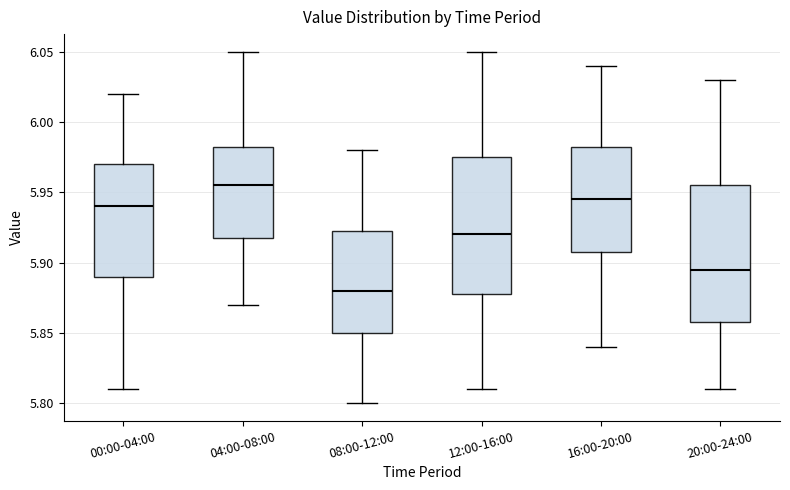

Reading left to right, transcribe this box plot: for each box, give where its median line is, the range the box spans, and where its two whiskers end, as read against the y-axis. The values are not printed on the chart, so give them approximately, as read against the axis.

00:00-04:00: median 5.940, box 5.890 to 5.970, whiskers 5.810 to 6.020
04:00-08:00: median 5.955, box 5.920 to 5.985, whiskers 5.870 to 6.050
08:00-12:00: median 5.880, box 5.850 to 5.925, whiskers 5.800 to 5.980
12:00-16:00: median 5.920, box 5.880 to 5.975, whiskers 5.810 to 6.050
16:00-20:00: median 5.945, box 5.910 to 5.985, whiskers 5.840 to 6.040
20:00-24:00: median 5.895, box 5.860 to 5.955, whiskers 5.810 to 6.030